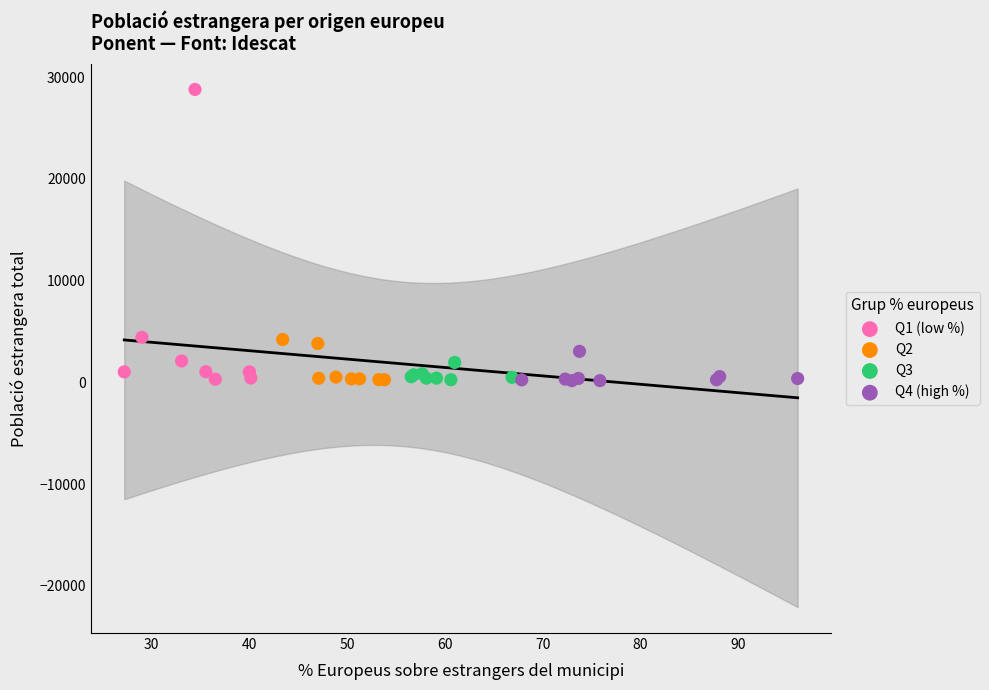

What are all the series names shown in the legend?

Q1 (low %), Q2, Q3, Q4 (high %)